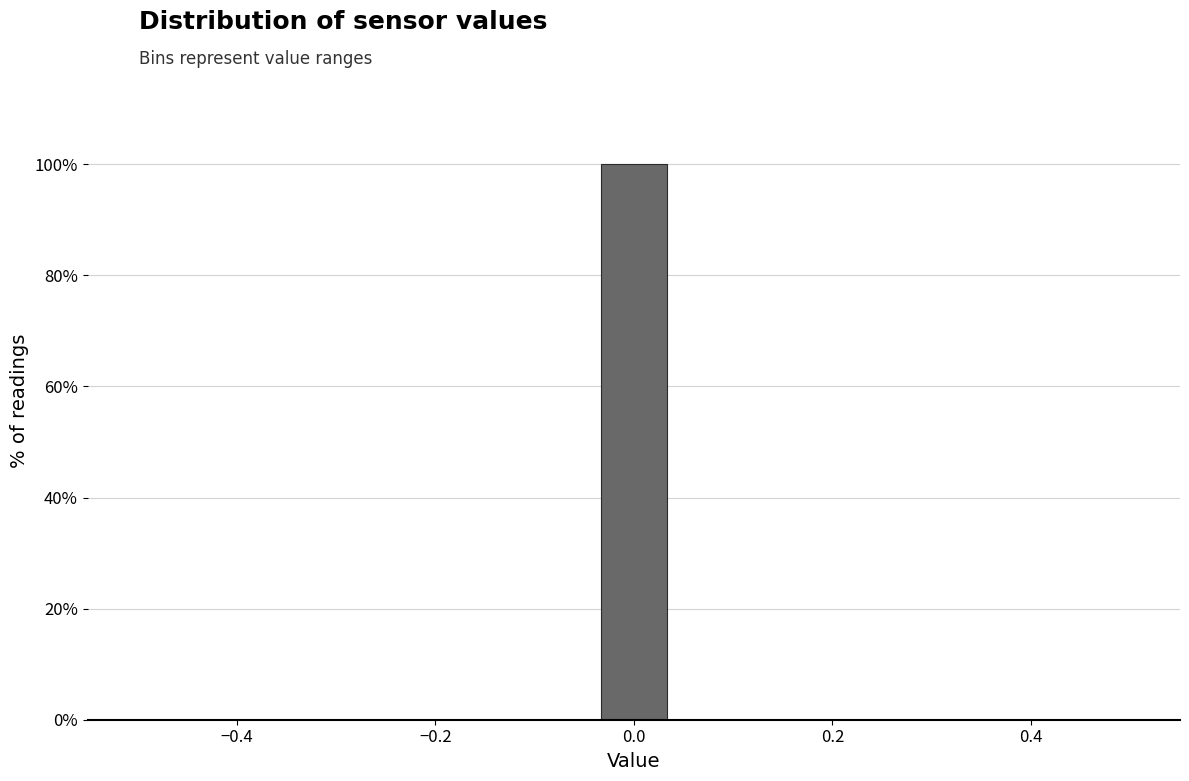

Read against the x-axis, roughly where is the centre of the tallest bar?

0.00